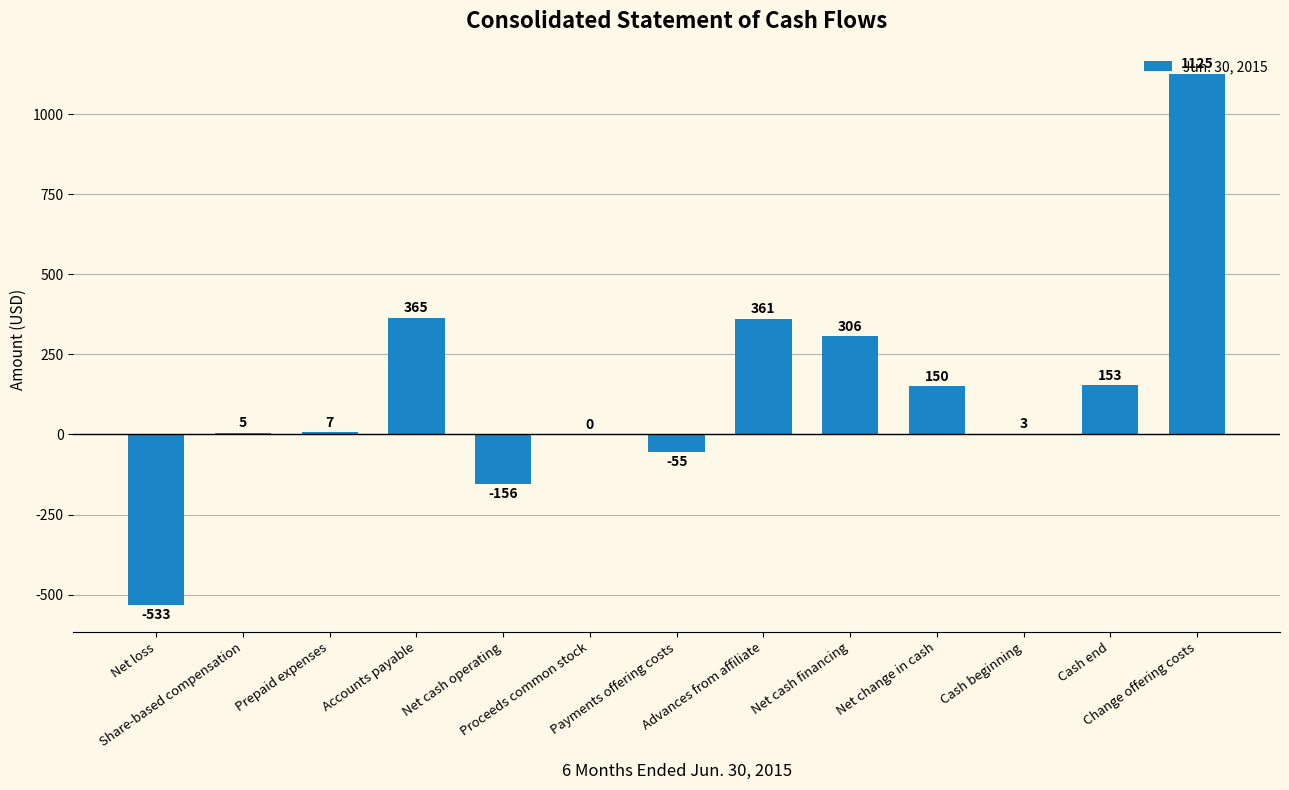

The value at Net cash operating is -42. True or false?

False